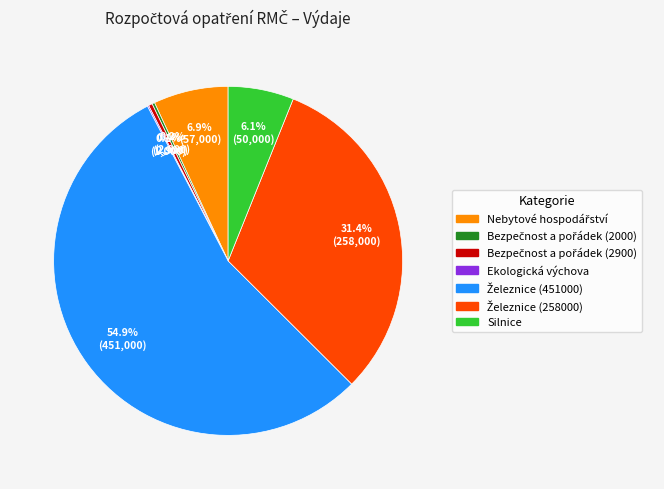

Is there a majority slice in this chart?

Yes